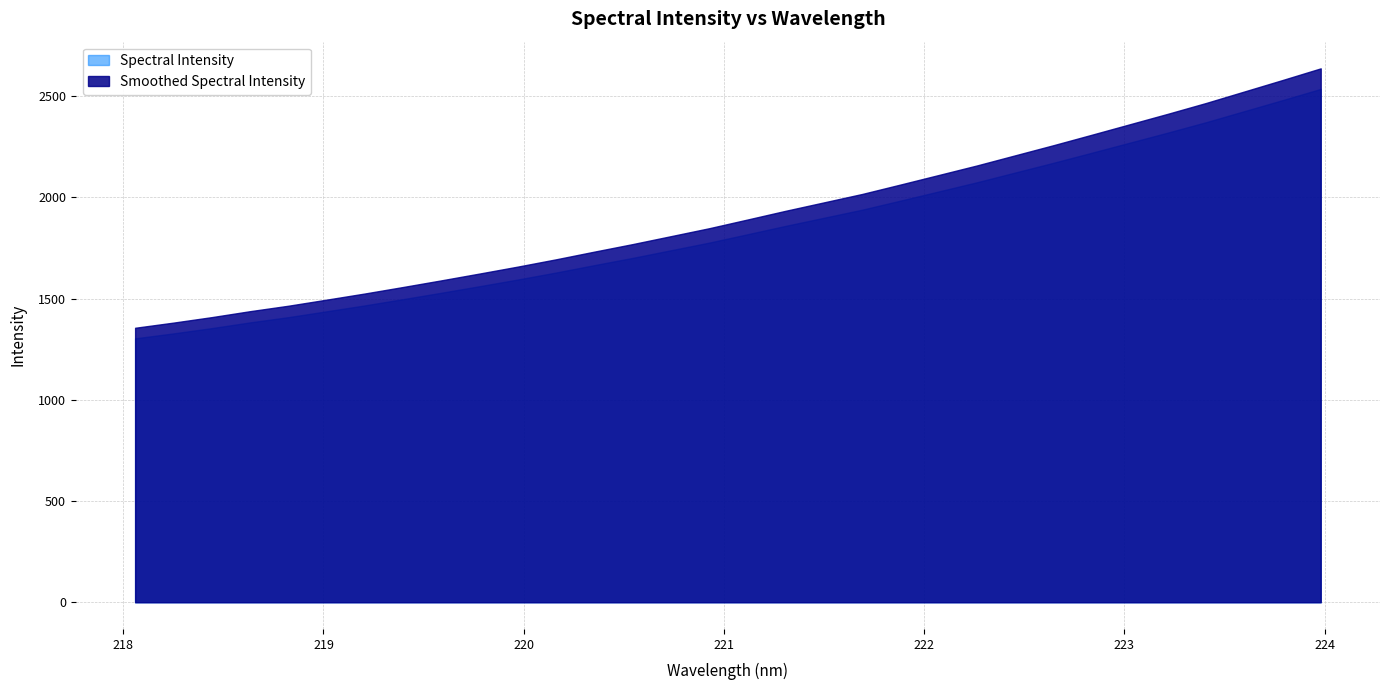

Where is the data nearest to the value 1919?

221.4993